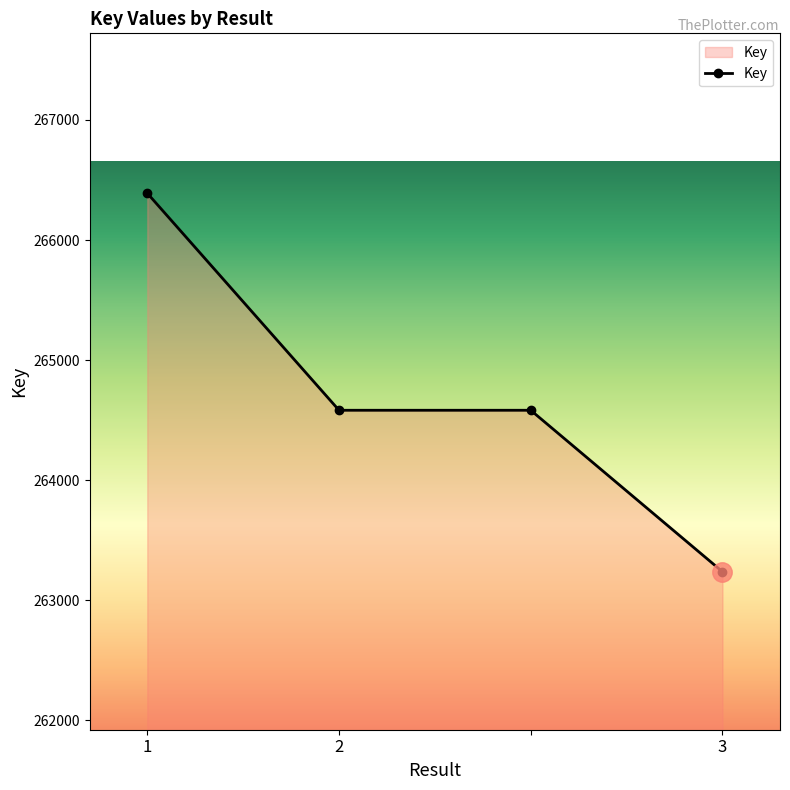

True or false: the data has more than 2 interior local peaks.

False